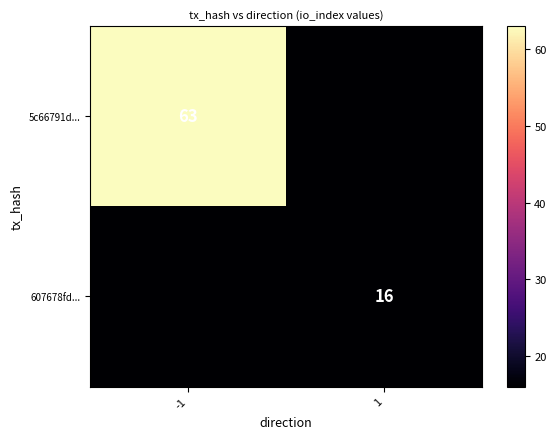

The value of 5c66791d... at -1 is 63. True or false?

True